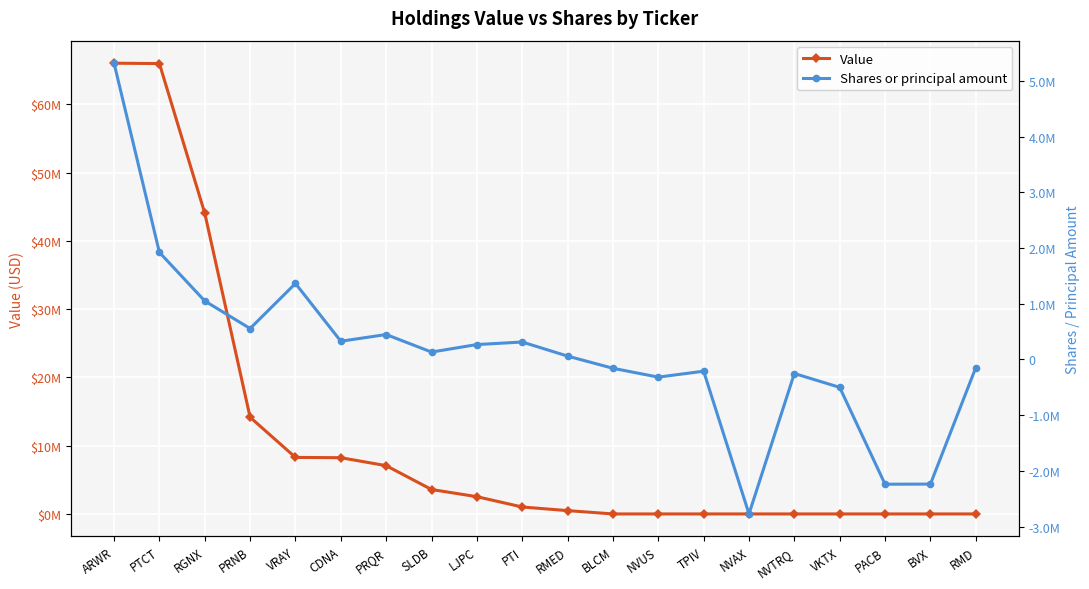

Rank the categories by Value value from highest to lowest.

ARWR, PTCT, RGNX, PRNB, VRAY, CDNA, PRQR, SLDB, LJPC, PTI, RMED, BLCM, NVUS, TPIV, NVAX, NVTRQ, VKTX, PACB, BVX, RMD